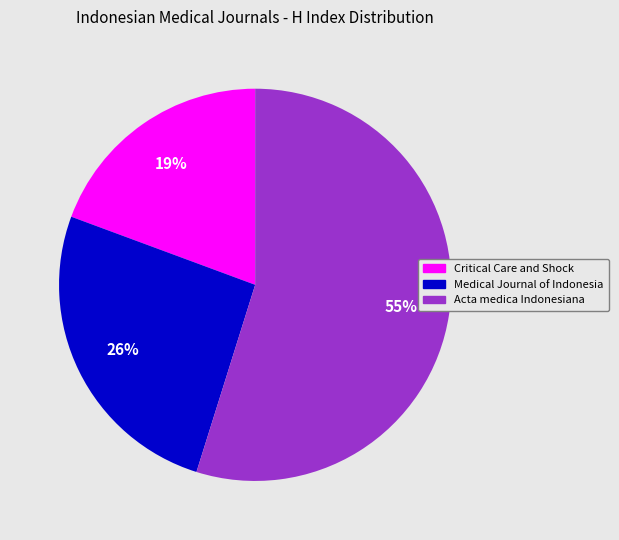

Which category has the smallest portion of the pie?

Critical Care and Shock